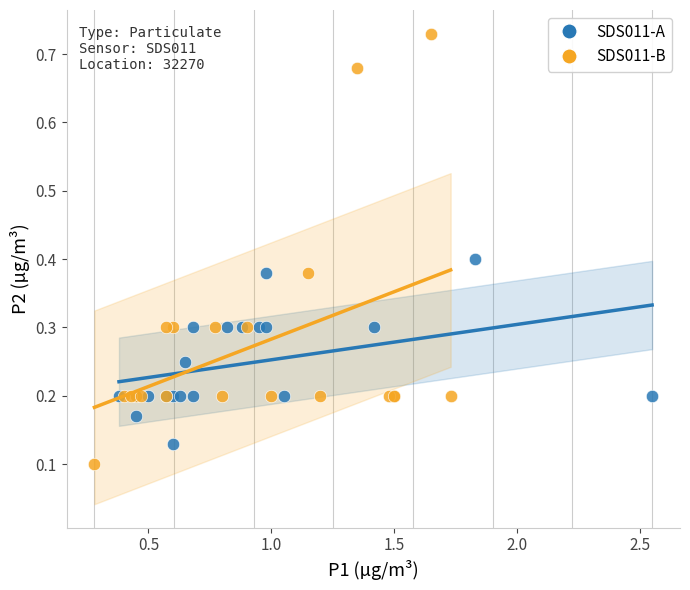

What are all the series names shown in the legend?

SDS011-A, SDS011-B